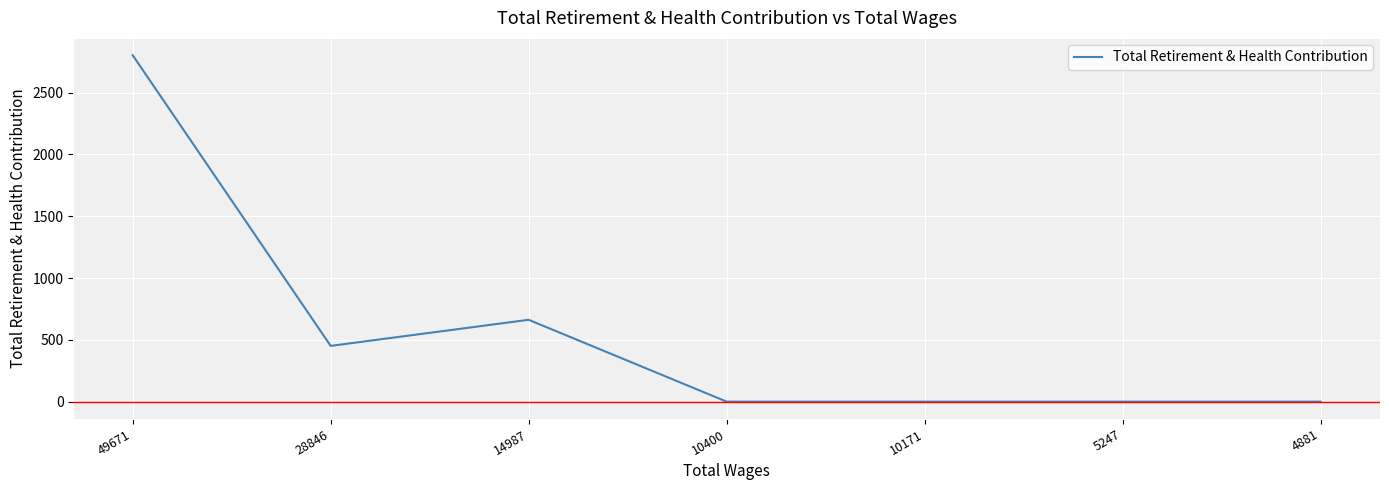

Reading left to right, what are all the values shown in this chart?

49671=2802	28846=451	14987=662	10400=0	10171=0	5247=0	4881=0